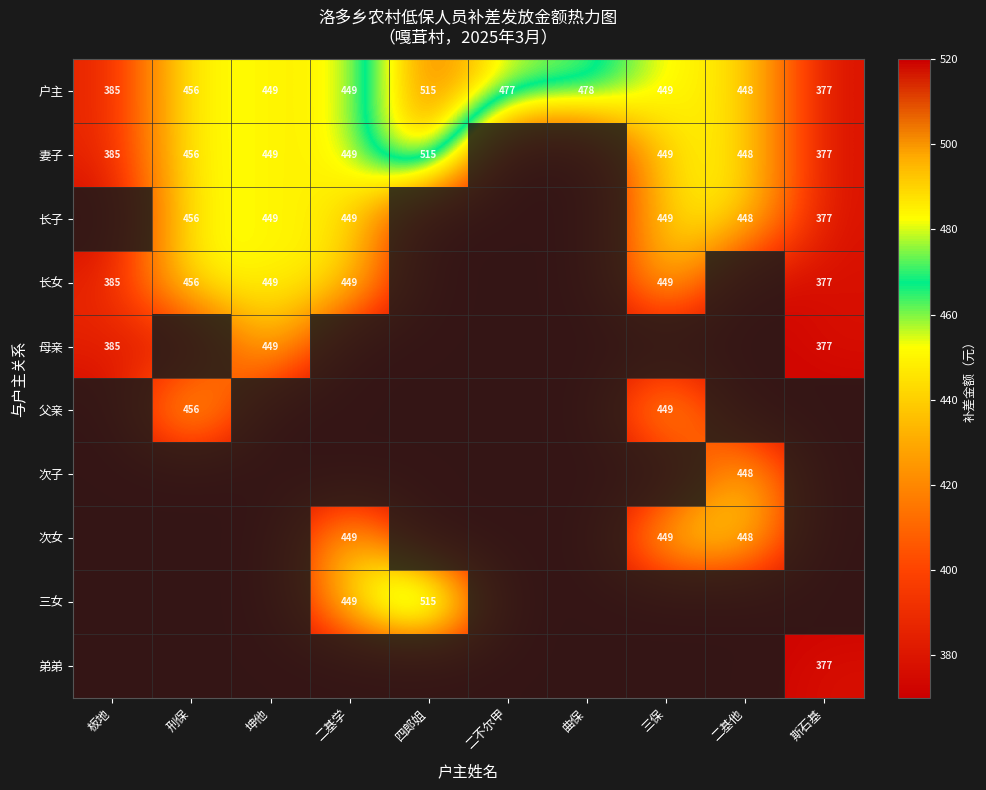

The 妻子 series shows 449 at 二基学. True or false?

True